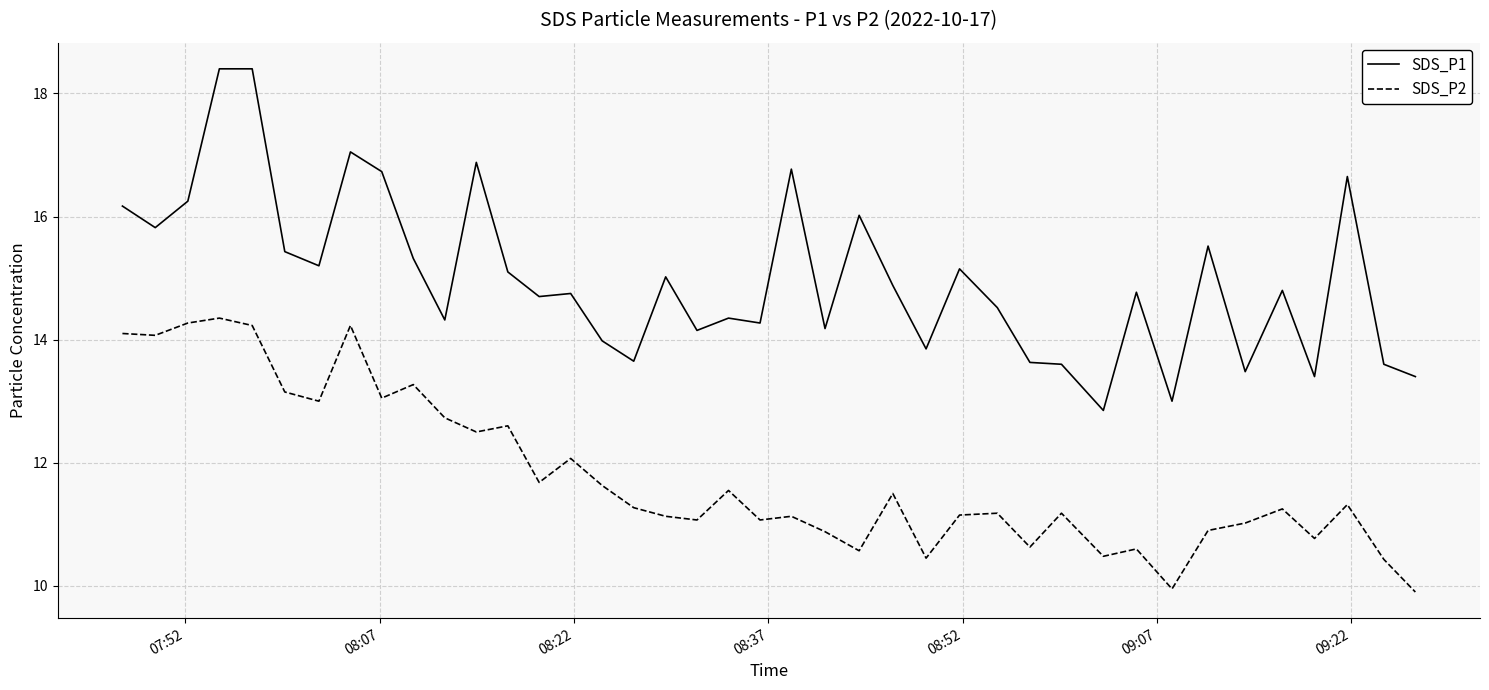

True or false: SDS_P2 and SDS_P1 cross at least once.

False